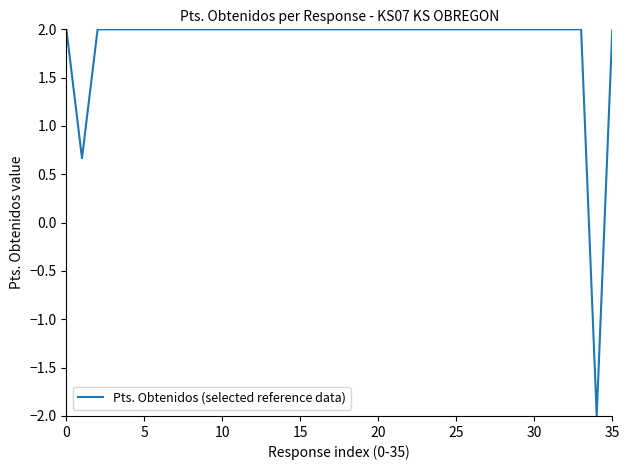

What is the difference between the maximum and minimum values?

4.0